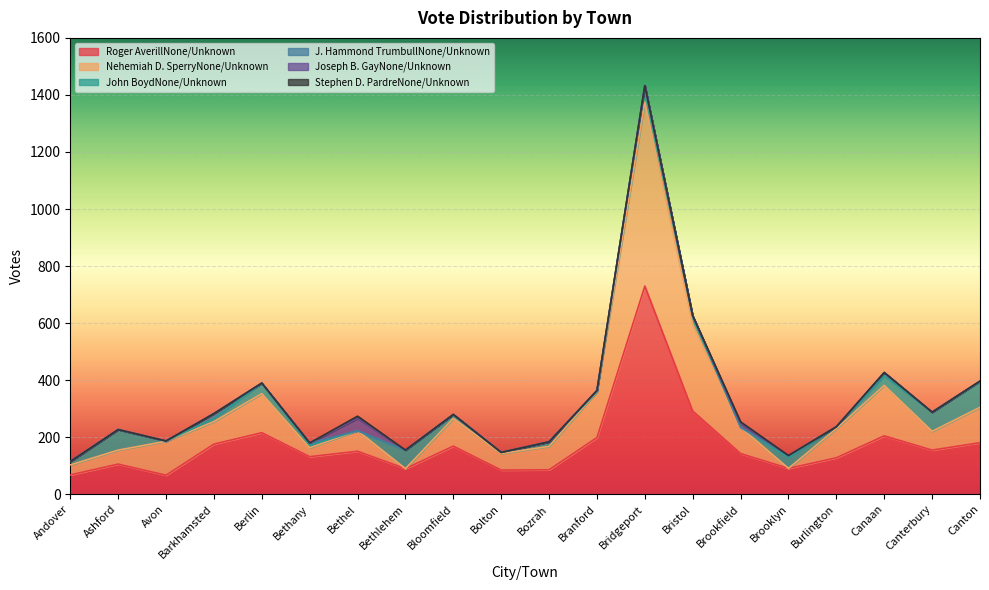

True or false: Joseph B. GayNone/Unknown has more than 2 points higher than both neighbors.

False